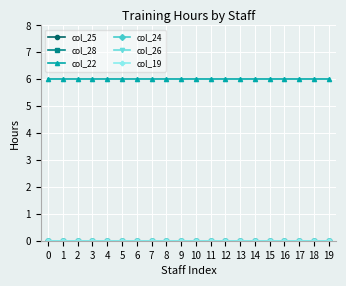

Between 3 and 18, which is larger?

3